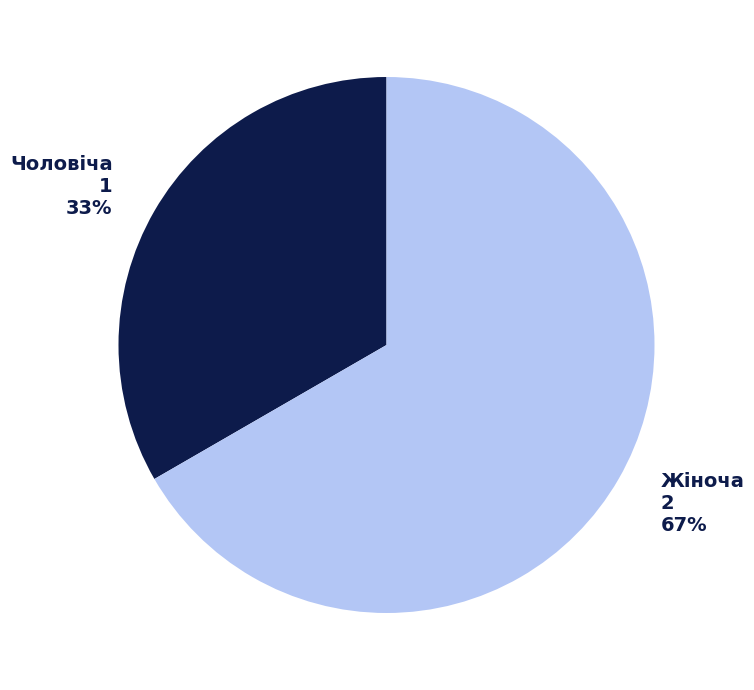

True or false: Чоловіча accounts for 33% of the total.

True